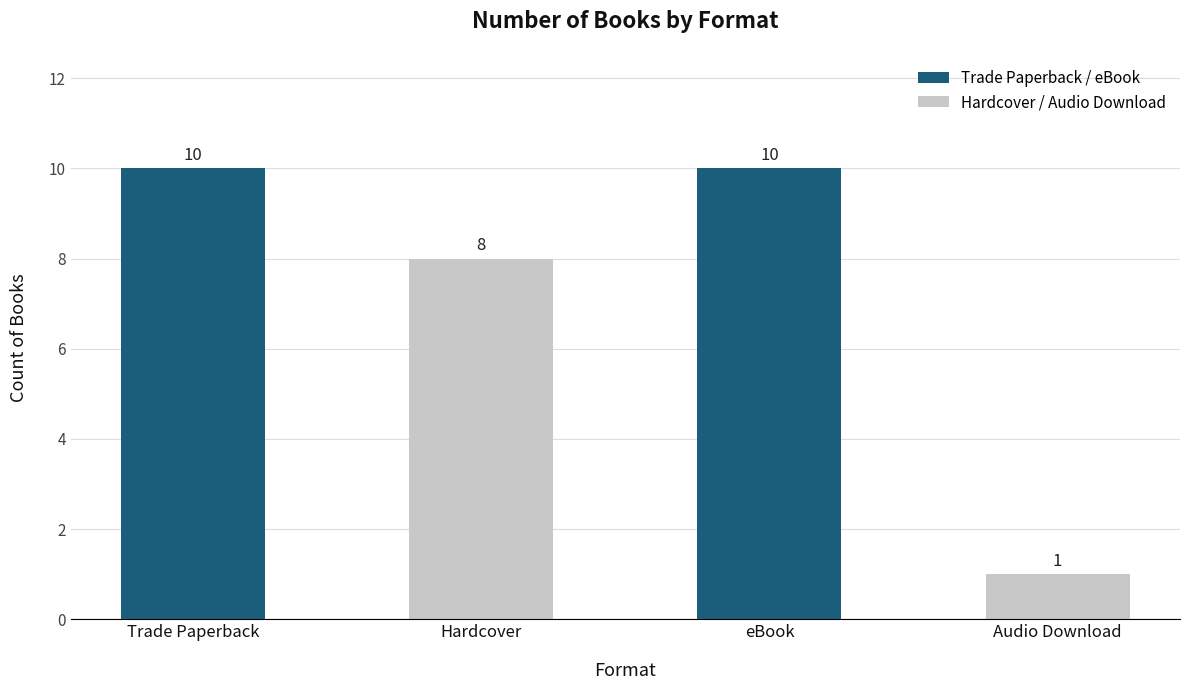

The value at eBook is 10. True or false?

True